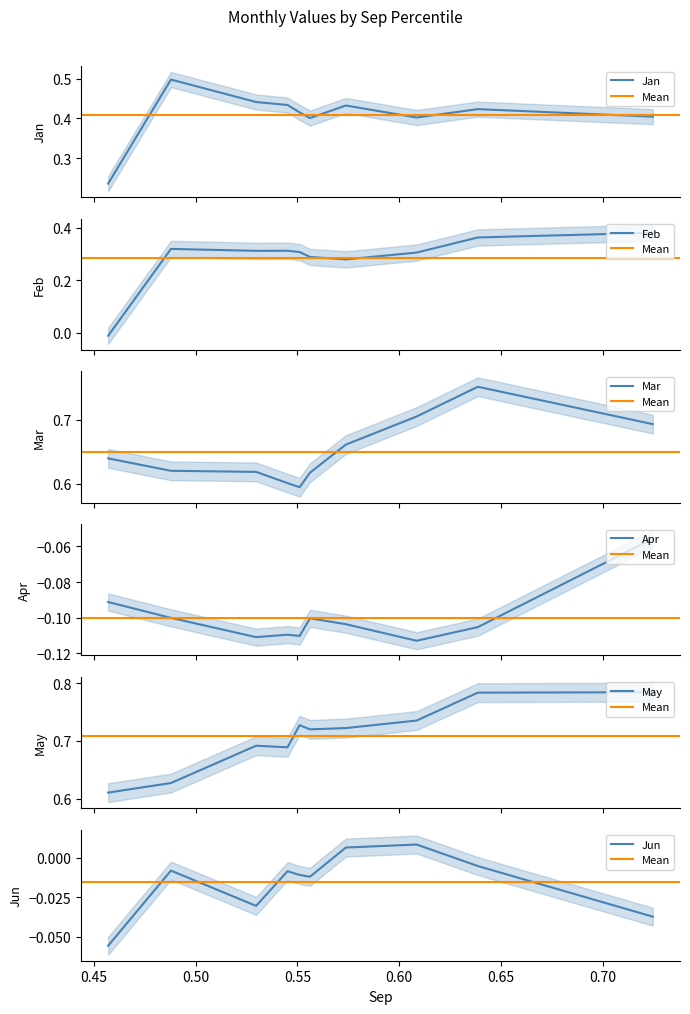

What is the total value across all series at pct55?

1.9